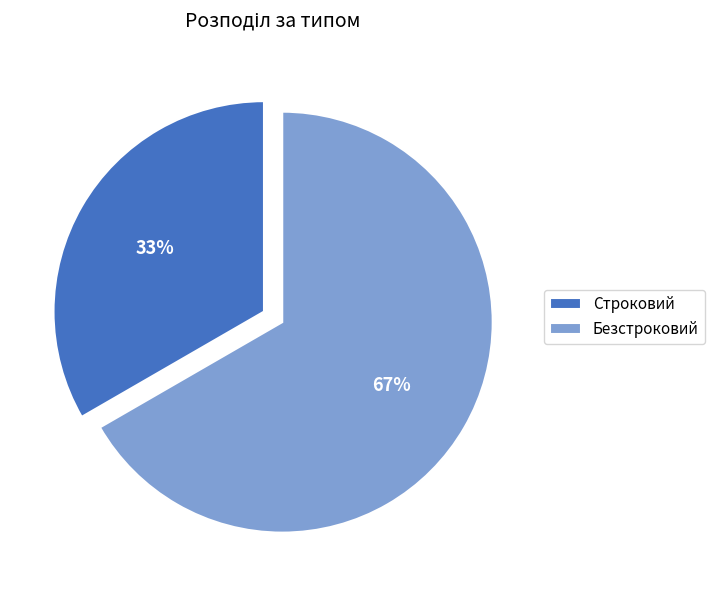

To the nearest percent, what is the average slice percentage?

50%